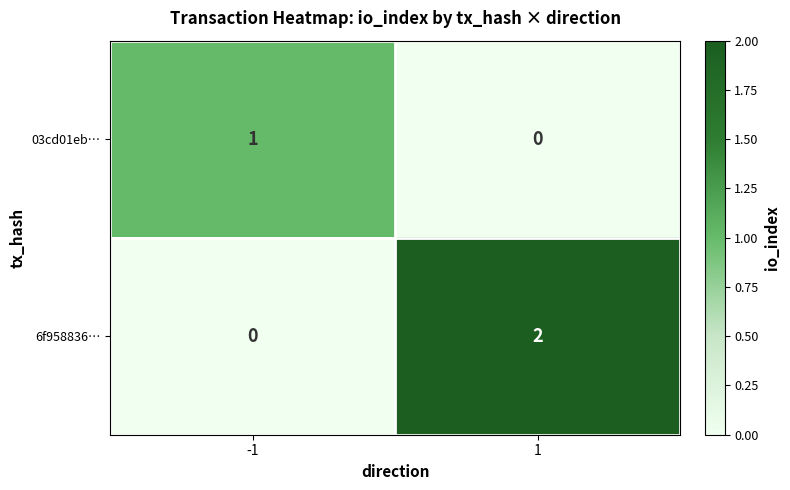

Which series changed the most between -1 and 1?

6f958836…